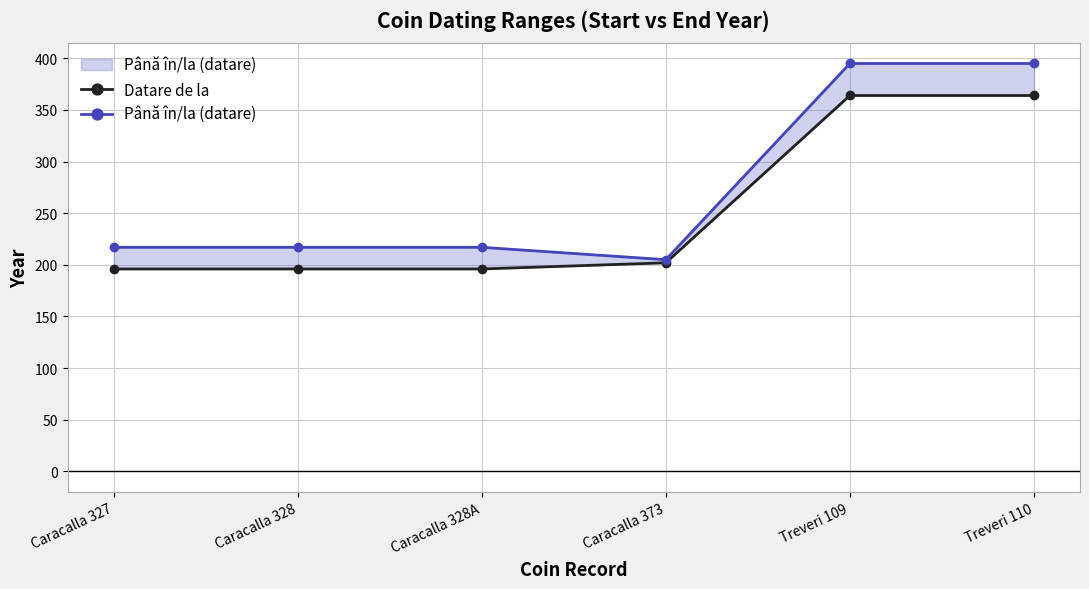

Where does the Până în/la (datare) series first go above 217?

Treveri 109